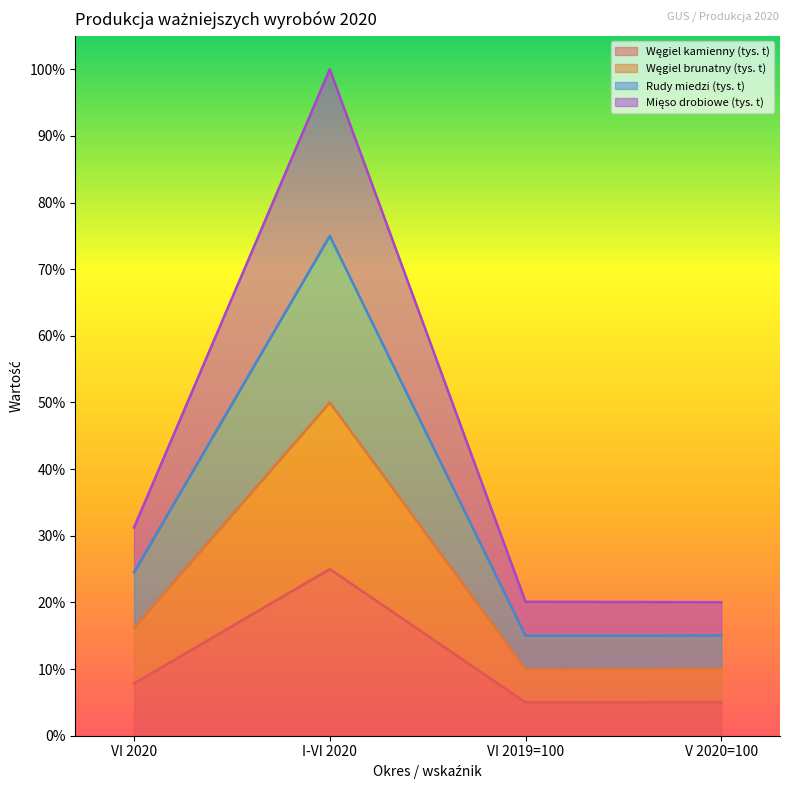

What is the label of the 1st point from the right?

V 2020=100